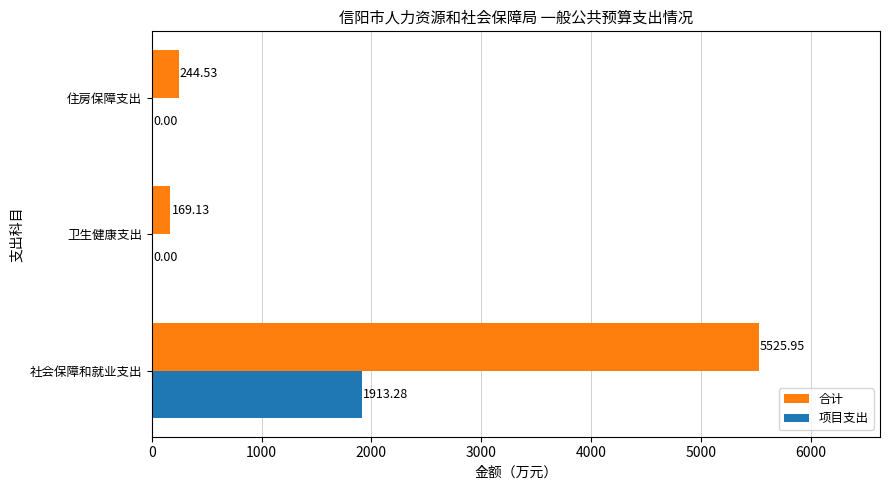

Which series has the largest total across all categories?

合计